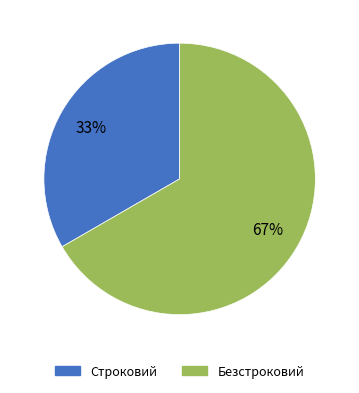

Is the sum of Безстроковий and Строковий greater than half?

Yes